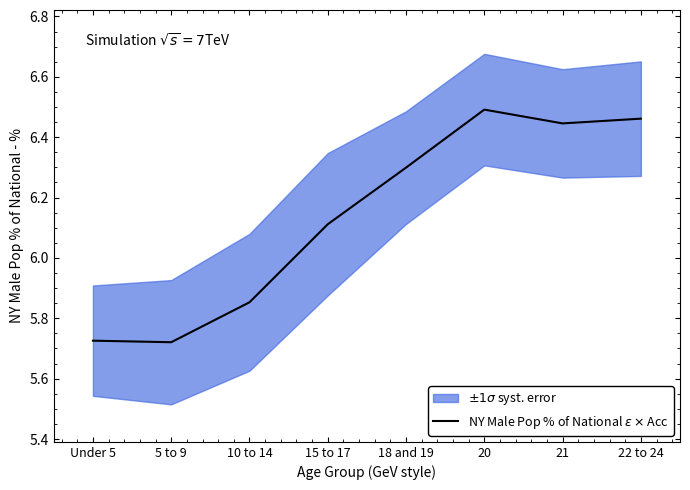

What is the change in value from 18 and 19 to 20?

+0.2